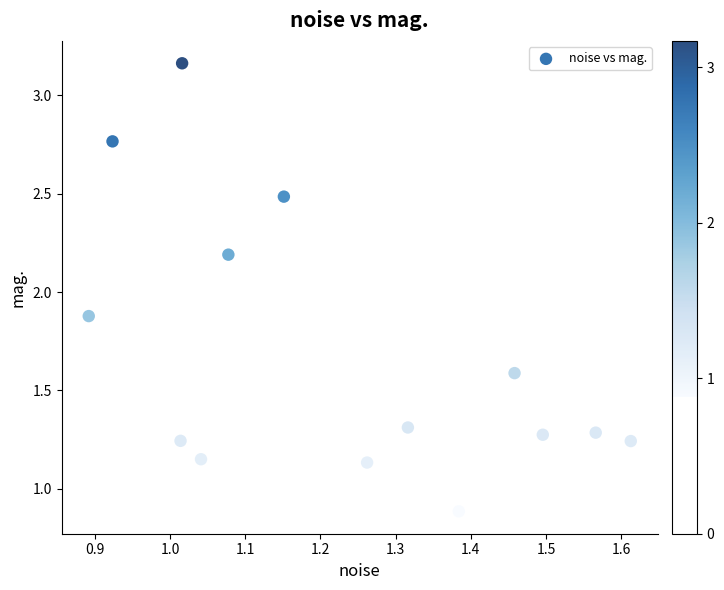

What is the range of X values (max minus min)?

0.7